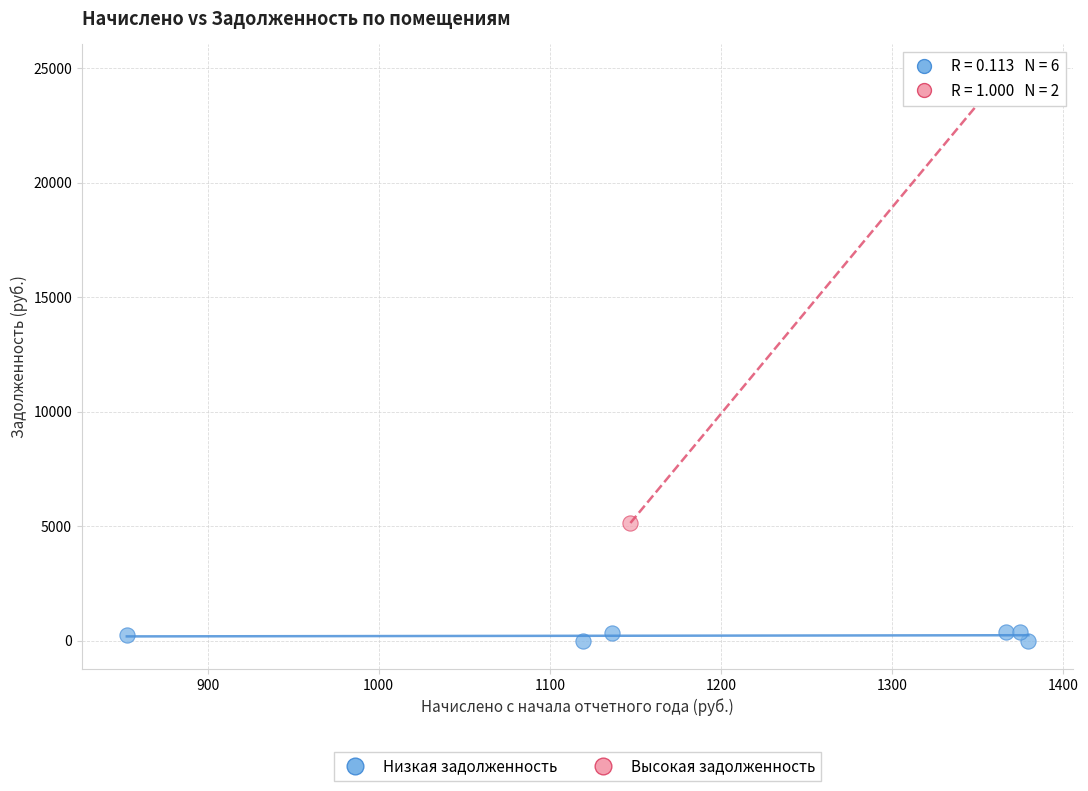

What are all the series names shown in the legend?

Низкая задолженность, Высокая задолженность